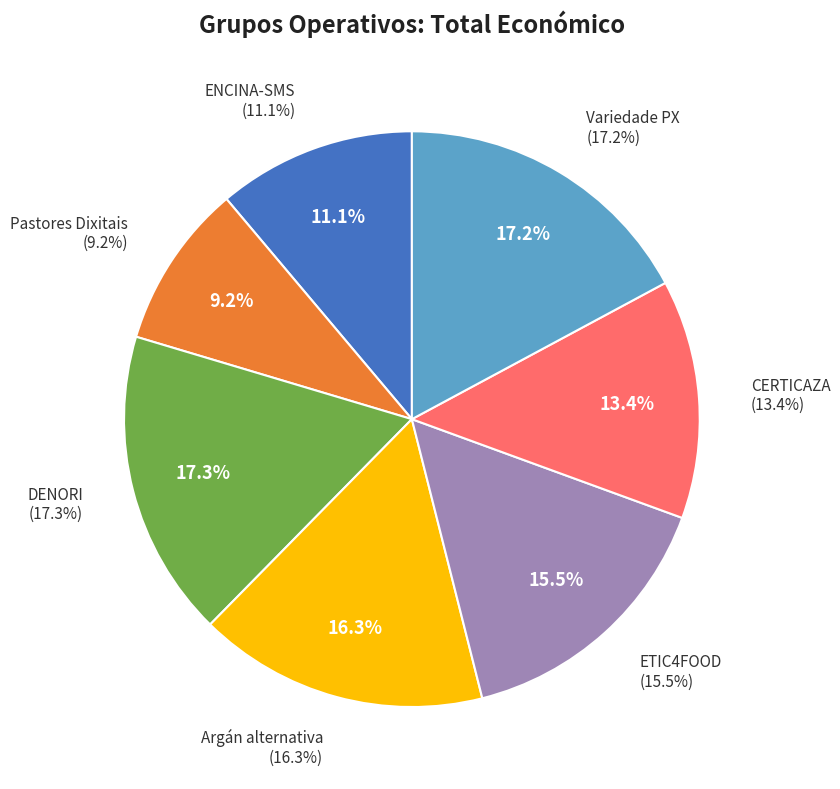

Count the number of slices in the pie.

7